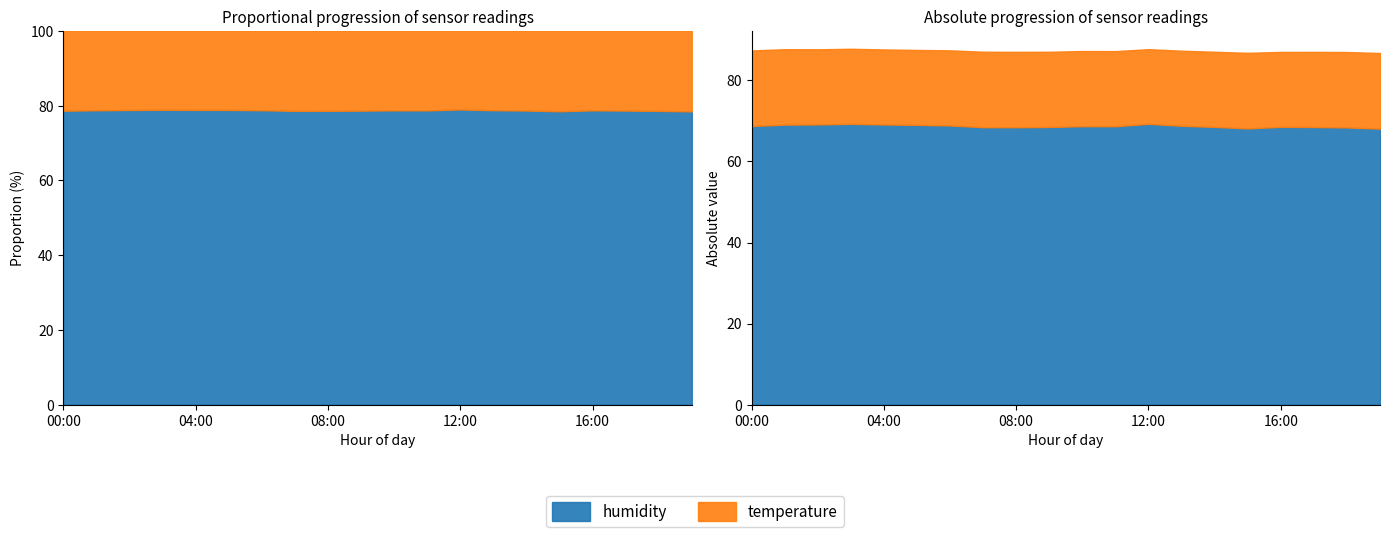

The value of temperature at 02:00 is 26.8. True or false?

False